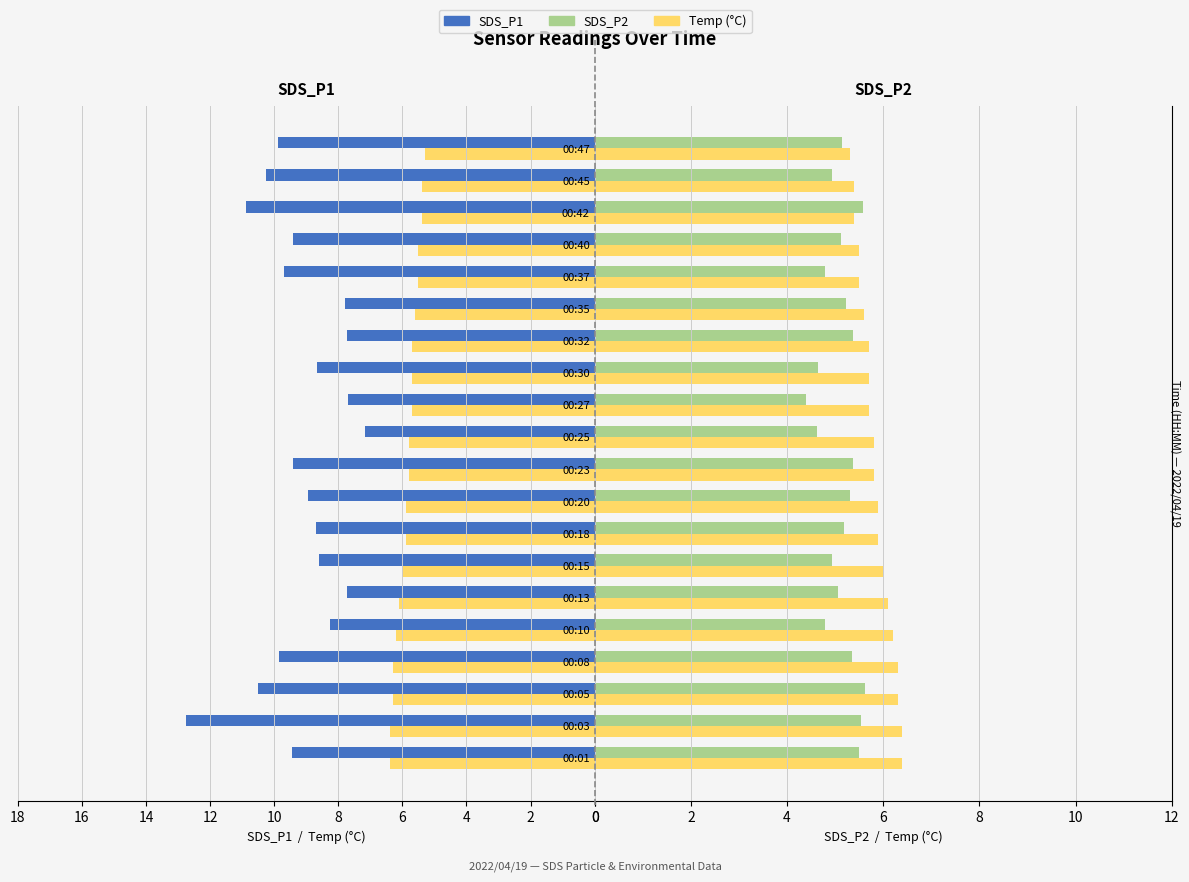

Which series has the largest range (max minus min)?

SDS_P1